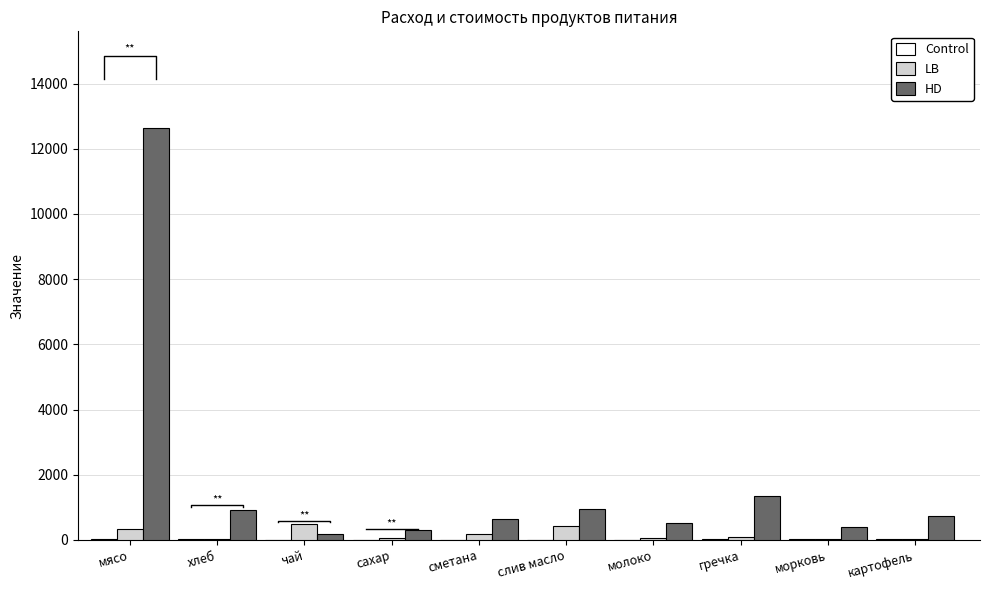

What is the label of the 5th bar from the left?

сметана